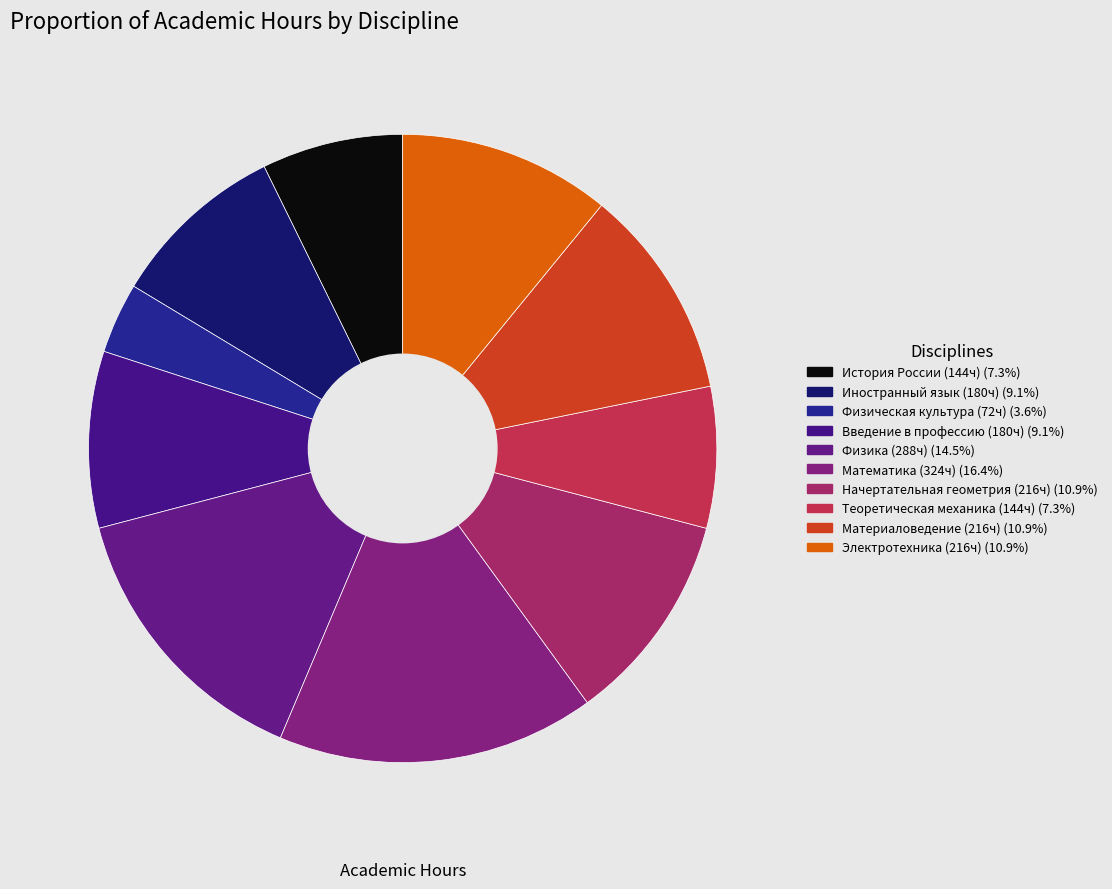

How many slices are in this pie chart?

10